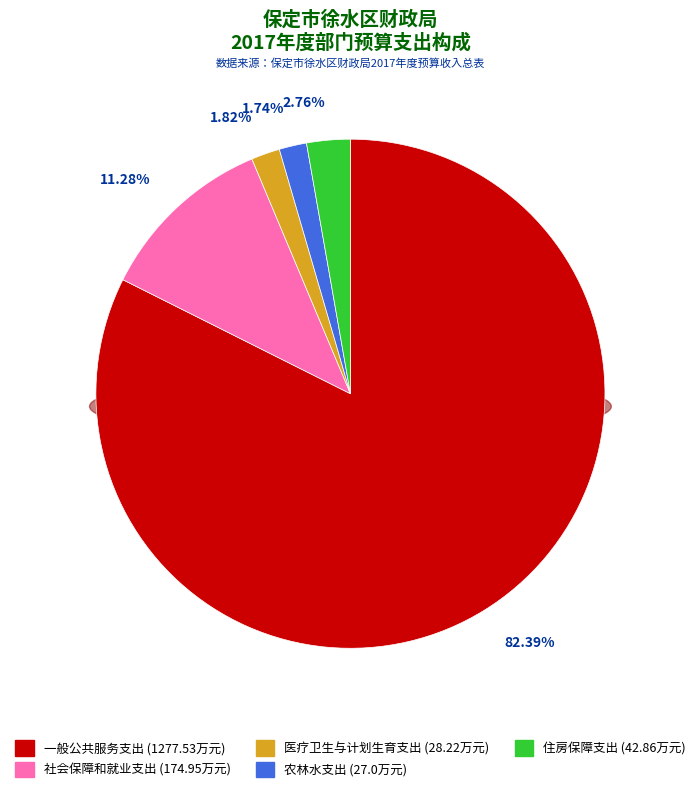

Rank the categories by value from lowest to highest.

农林水支出, 医疗卫生与计划生育支出, 住房保障支出, 社会保障和就业支出, 一般公共服务支出